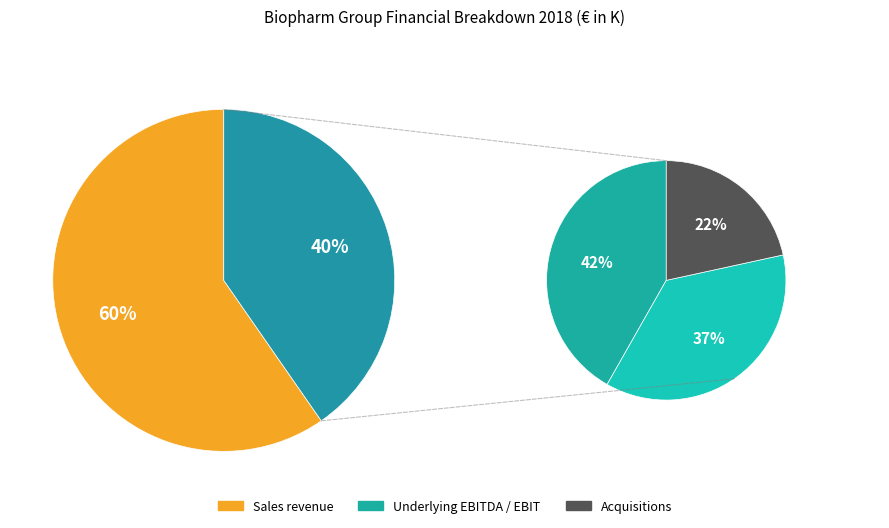

What percentage is NOT represented by Underlying EBITDA?

83.1%